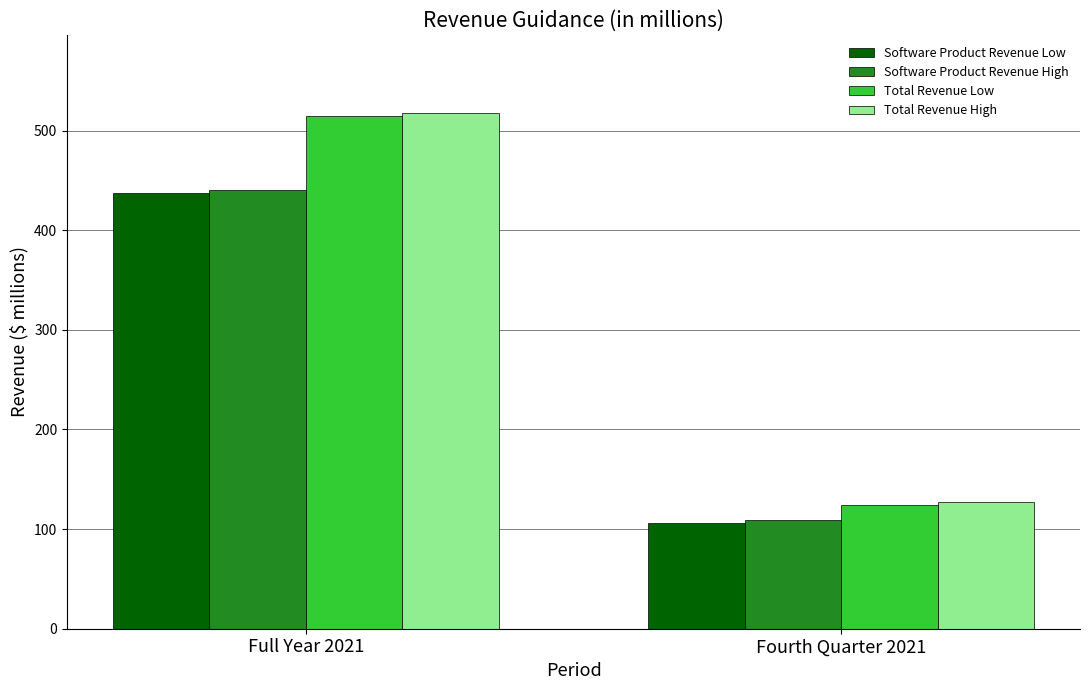

Count the number of categories in the chart.

2